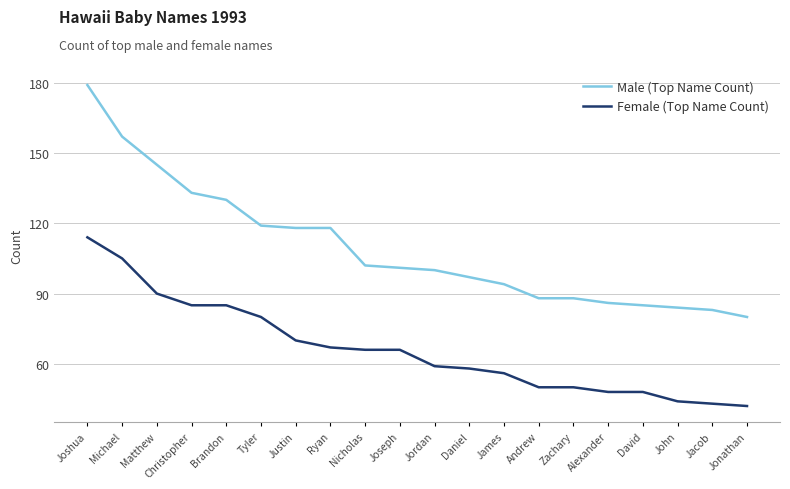

True or false: Female (Top Name Count) and Male (Top Name Count) intersect in this chart.

False